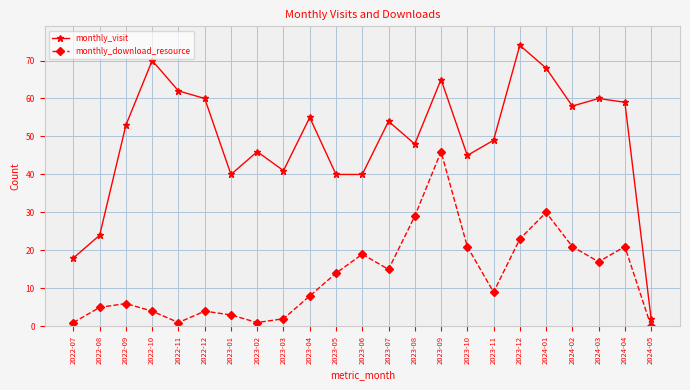

List the series in order of their peak value, highest first.

monthly_visit, monthly_download_resource